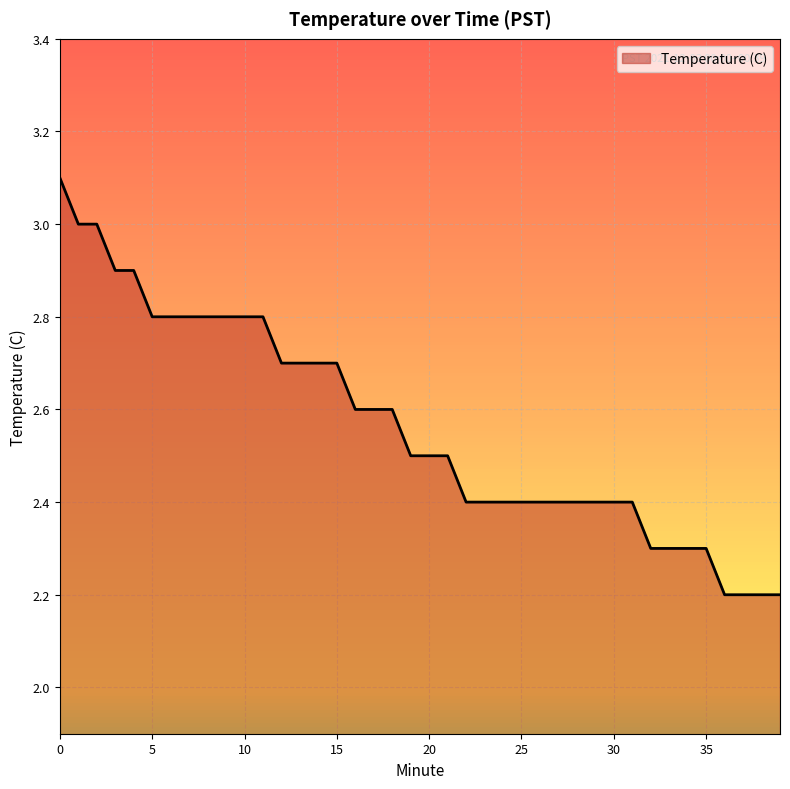

What is the difference between the maximum and minimum values?

0.9